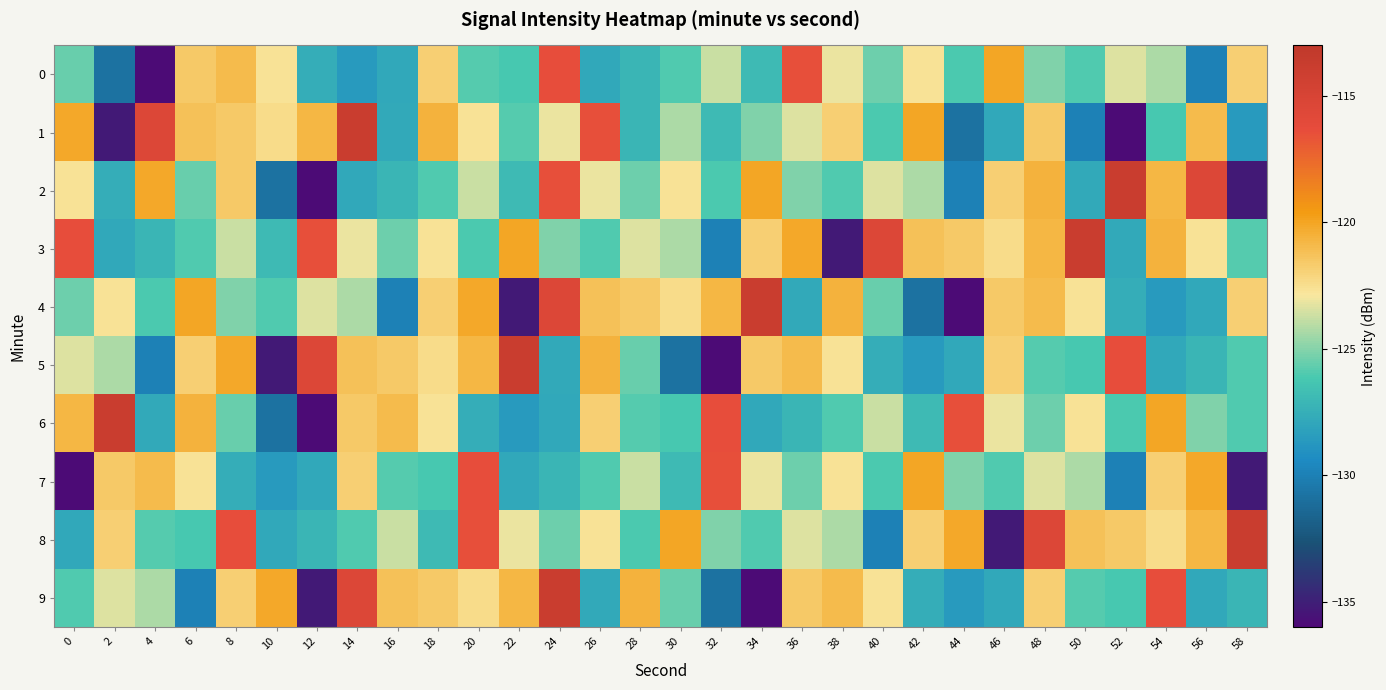

Reading right to left, list all the values displayed in this chart.

0: 58=-121.8	56=-129.9	54=-124.3	52=-123.4	50=-126.0	48=-125.1	46=-120.1	44=-126.1	42=-122.6	40=-125.4	38=-123.1	36=-116.4	34=-126.9	32=-123.8	30=-125.9	28=-127.2	26=-127.8	24=-116.4	22=-126.2	20=-125.9	18=-121.8	16=-127.9	14=-128.6	12=-127.6	10=-122.7	8=-120.9	6=-121.6	4=-135.9	2=-130.8	0=-125.5
1: 58=-128.6	56=-120.9	54=-126.2	52=-135.9	50=-129.9	48=-121.6	46=-127.8	44=-130.8	42=-120.1	40=-126.1	38=-121.8	36=-123.4	34=-125.1	32=-126.9	30=-124.3	28=-127.2	26=-116.4	24=-123.1	22=-125.9	20=-122.7	18=-120.6	16=-127.8	14=-113.9	12=-120.8	10=-122.4	8=-121.6	6=-121.2	4=-115.5	2=-135.2	0=-120.1
2: 58=-135.2	56=-115.5	54=-120.8	52=-113.9	50=-127.8	48=-120.6	46=-121.8	44=-129.9	42=-124.3	40=-123.4	38=-126.0	36=-125.1	34=-120.1	32=-126.1	30=-122.6	28=-125.4	26=-123.1	24=-116.4	22=-126.9	20=-123.8	18=-125.9	16=-127.2	14=-127.8	12=-135.9	10=-130.8	8=-121.6	6=-125.5	4=-120.1	2=-127.6	0=-122.7
3: 58=-125.9	56=-122.7	54=-120.6	52=-127.8	50=-113.9	48=-120.8	46=-122.4	44=-121.6	42=-121.2	40=-115.5	38=-135.2	36=-120.1	34=-121.8	32=-129.9	30=-124.3	28=-123.4	26=-126.0	24=-125.1	22=-120.1	20=-126.1	18=-122.6	16=-125.4	14=-123.1	12=-116.4	10=-126.9	8=-123.8	6=-125.9	4=-127.2	2=-127.8	0=-116.4
4: 58=-121.8	56=-127.9	54=-128.6	52=-127.6	50=-122.7	48=-120.9	46=-121.6	44=-135.9	42=-130.8	40=-125.5	38=-120.6	36=-127.8	34=-113.9	32=-120.8	30=-122.4	28=-121.6	26=-121.2	24=-115.5	22=-135.2	20=-120.1	18=-121.8	16=-129.9	14=-124.3	12=-123.4	10=-126.0	8=-125.1	6=-120.1	4=-126.1	2=-122.6	0=-125.4
5: 58=-125.9	56=-127.2	54=-127.8	52=-116.4	50=-126.2	48=-125.9	46=-121.8	44=-127.9	42=-128.6	40=-127.6	38=-122.7	36=-120.9	34=-121.6	32=-135.9	30=-130.8	28=-125.5	26=-120.6	24=-127.8	22=-113.9	20=-120.8	18=-122.4	16=-121.6	14=-121.2	12=-115.5	10=-135.2	8=-120.1	6=-121.8	4=-129.9	2=-124.3	0=-123.4
6: 58=-126.0	56=-125.1	54=-120.1	52=-126.1	50=-122.6	48=-125.4	46=-123.1	44=-116.4	42=-126.9	40=-123.8	38=-125.9	36=-127.2	34=-127.8	32=-116.4	30=-126.2	28=-125.9	26=-121.8	24=-127.9	22=-128.6	20=-127.6	18=-122.7	16=-120.9	14=-121.6	12=-135.9	10=-130.8	8=-125.5	6=-120.6	4=-127.8	2=-113.9	0=-120.8
7: 58=-135.2	56=-120.1	54=-121.8	52=-129.9	50=-124.3	48=-123.4	46=-126.0	44=-125.1	42=-120.1	40=-126.1	38=-122.6	36=-125.4	34=-123.1	32=-116.4	30=-126.9	28=-123.8	26=-125.9	24=-127.2	22=-127.8	20=-116.4	18=-126.2	16=-125.9	14=-121.8	12=-127.9	10=-128.6	8=-127.6	6=-122.7	4=-120.9	2=-121.6	0=-135.9
8: 58=-113.9	56=-120.8	54=-122.4	52=-121.6	50=-121.2	48=-115.5	46=-135.2	44=-120.1	42=-121.8	40=-129.9	38=-124.3	36=-123.4	34=-126.0	32=-125.1	30=-120.1	28=-126.1	26=-122.6	24=-125.4	22=-123.1	20=-116.4	18=-126.9	16=-123.8	14=-125.9	12=-127.2	10=-127.8	8=-116.4	6=-126.2	4=-125.9	2=-121.8	0=-127.9
9: 58=-127.2	56=-127.8	54=-116.4	52=-126.2	50=-125.9	48=-121.8	46=-127.9	44=-128.6	42=-127.6	40=-122.7	38=-120.9	36=-121.6	34=-135.9	32=-130.8	30=-125.5	28=-120.6	26=-127.8	24=-113.9	22=-120.8	20=-122.4	18=-121.6	16=-121.2	14=-115.5	12=-135.2	10=-120.1	8=-121.8	6=-129.9	4=-124.3	2=-123.4	0=-126.0